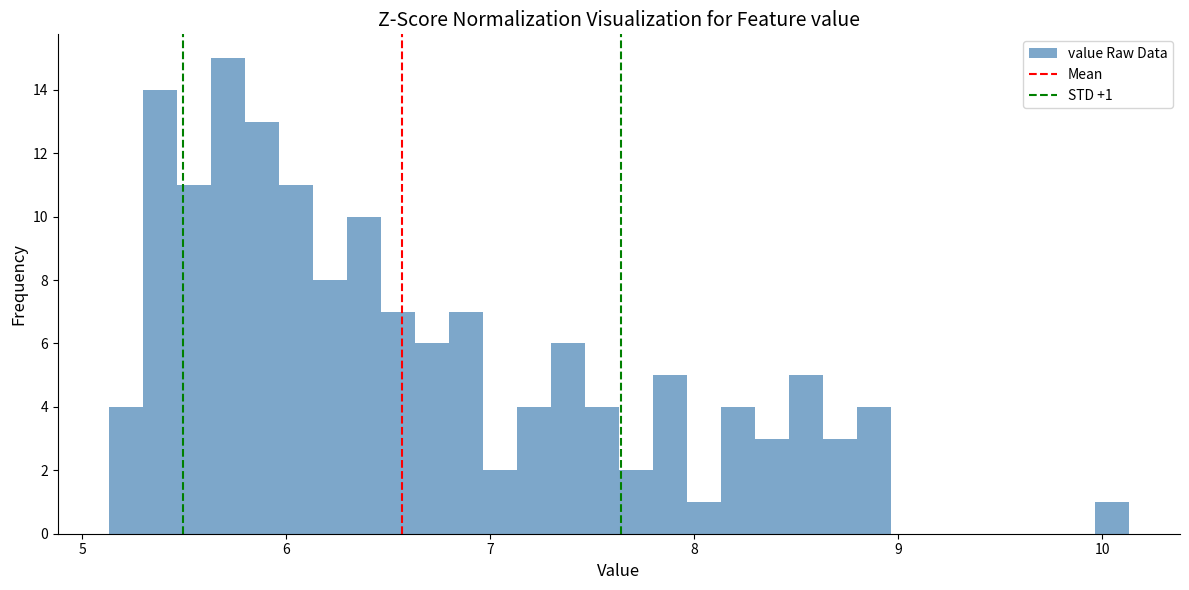

Read against the x-axis, roughly where is the centre of the tallest bar?

5.7